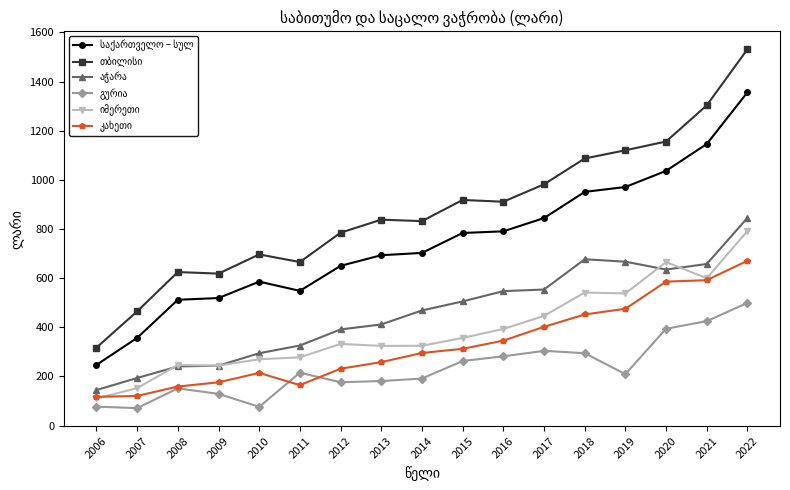

What is the greatest value displayed?

1531.2